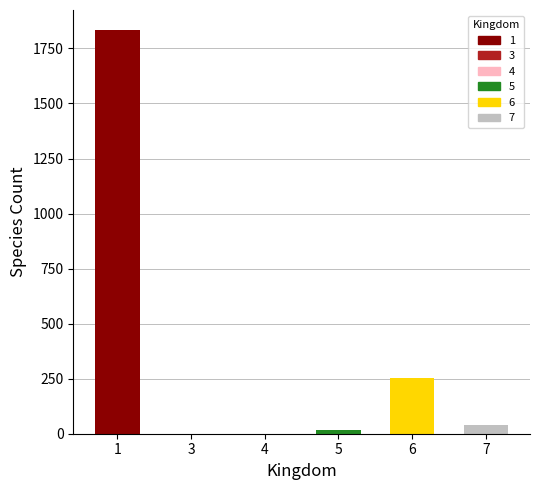

What is the change in value from 5 to 6?

+236